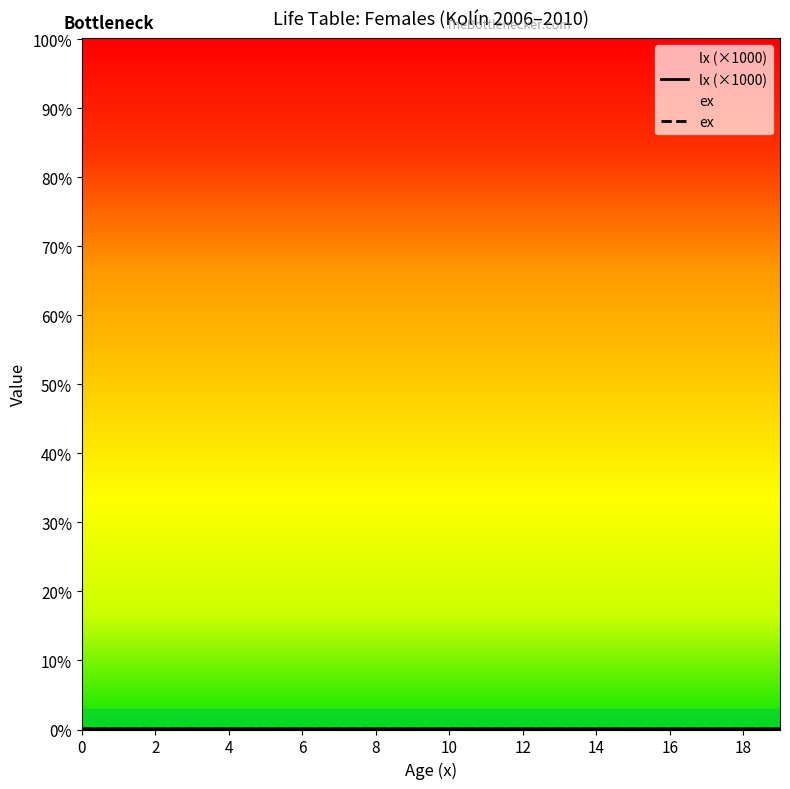

What is the sum of the lx (×1000) values at 8 and 4?

199.4